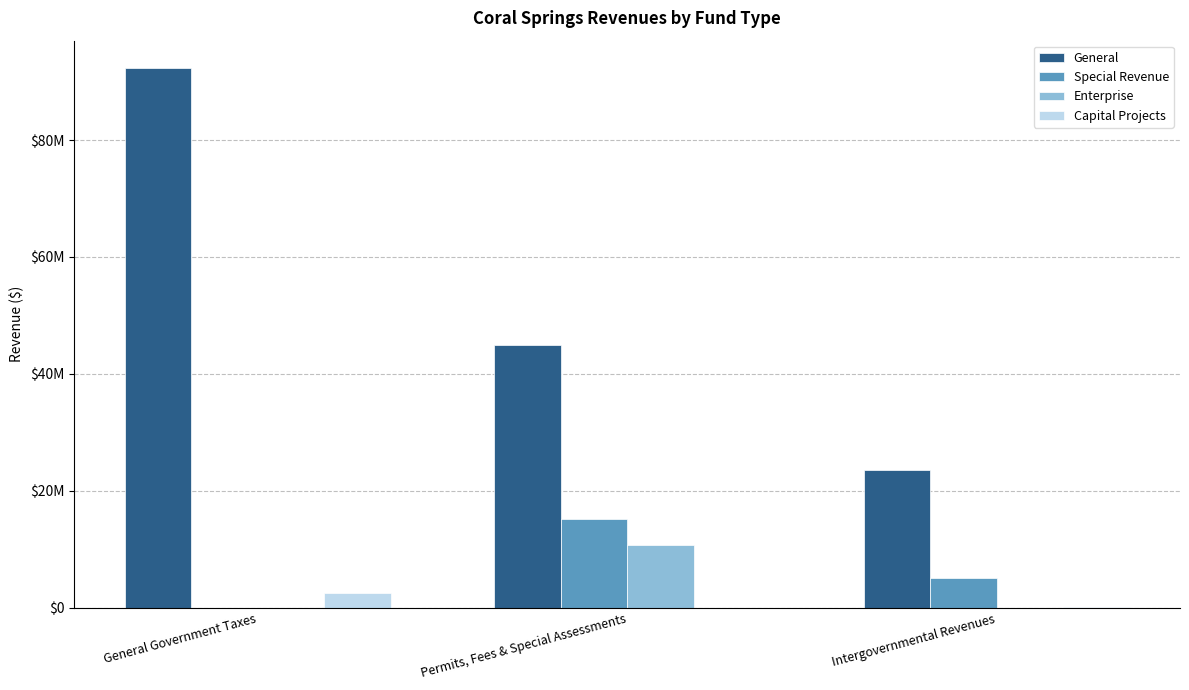

What is the difference between the Enterprise values at Permits, Fees & Special Assessments and General Government Taxes?

10686050